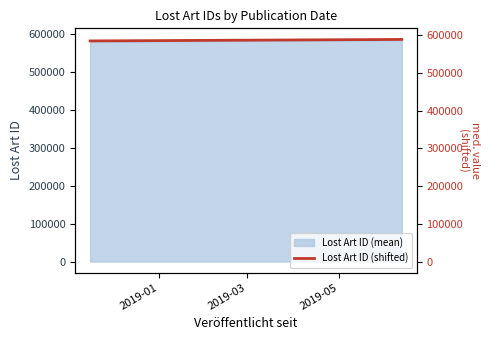

True or false: the data shows 925196.4 at 2019-03.

False